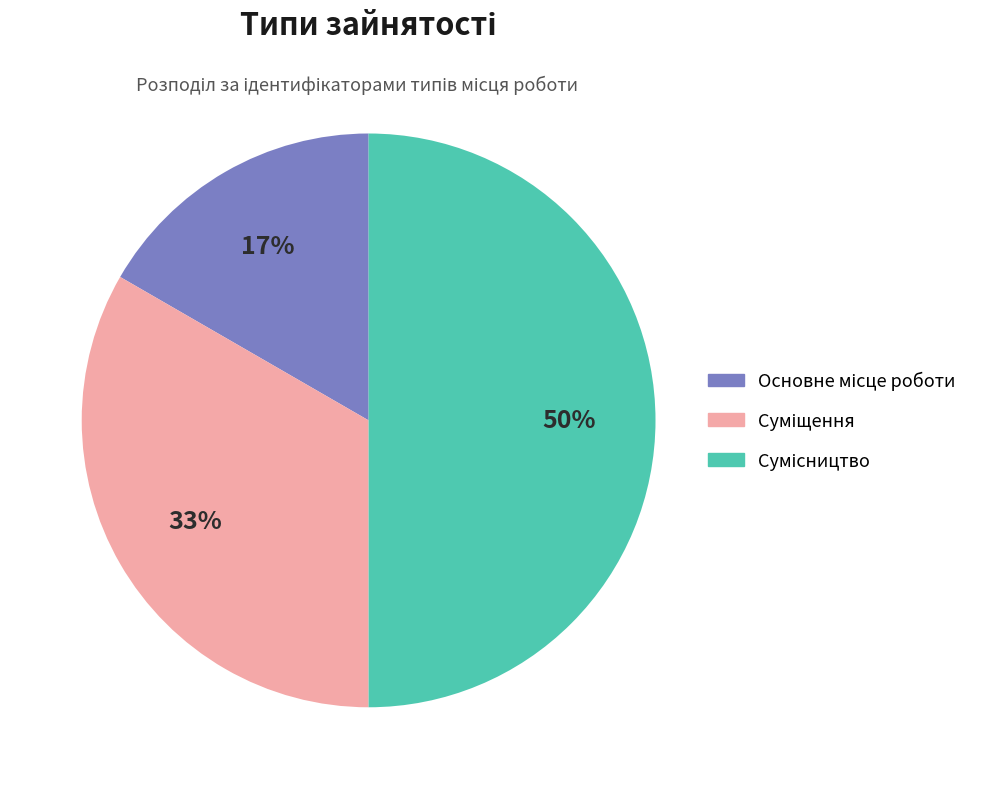

To the nearest percent, what is the difference between the largest and smallest slice percentages?

33%